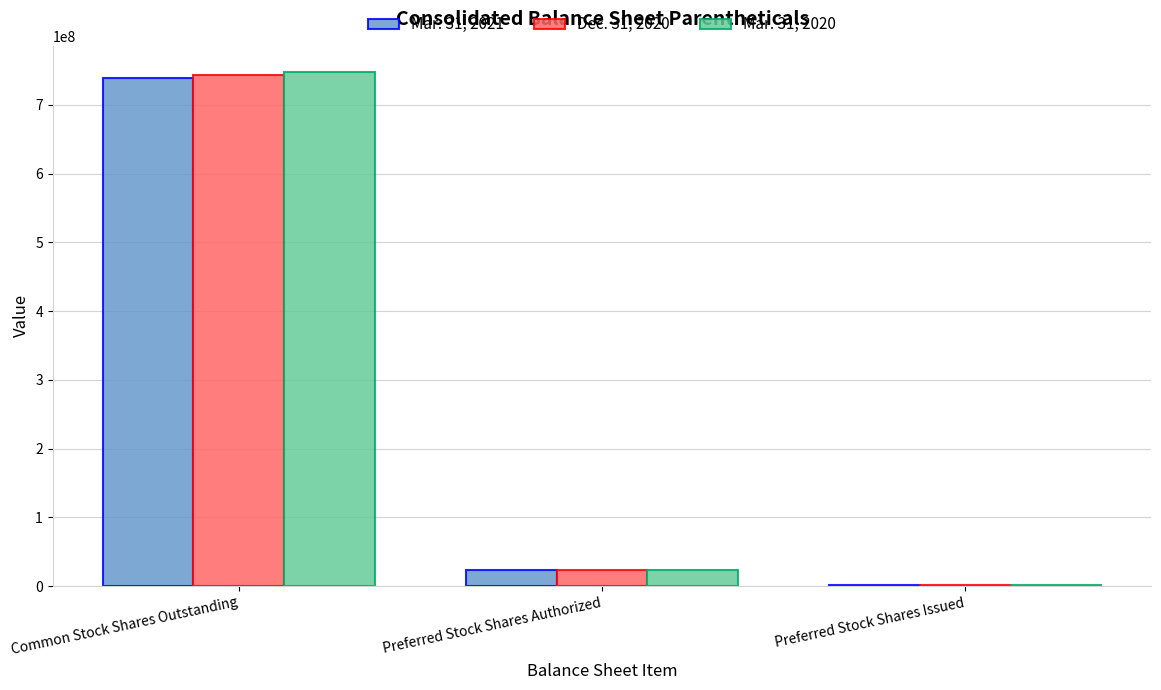

What is the total value across all series at Common Stock Shares Outstanding?

2230148000